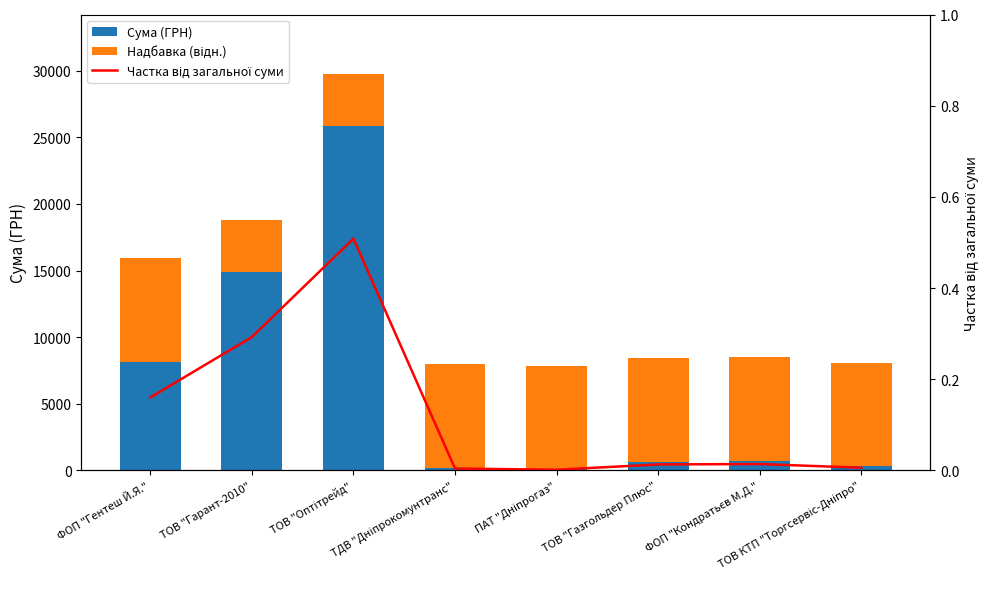

At which label does Надбавка (відн.) reach its minimum?

ТОВ "Гарант-2010"